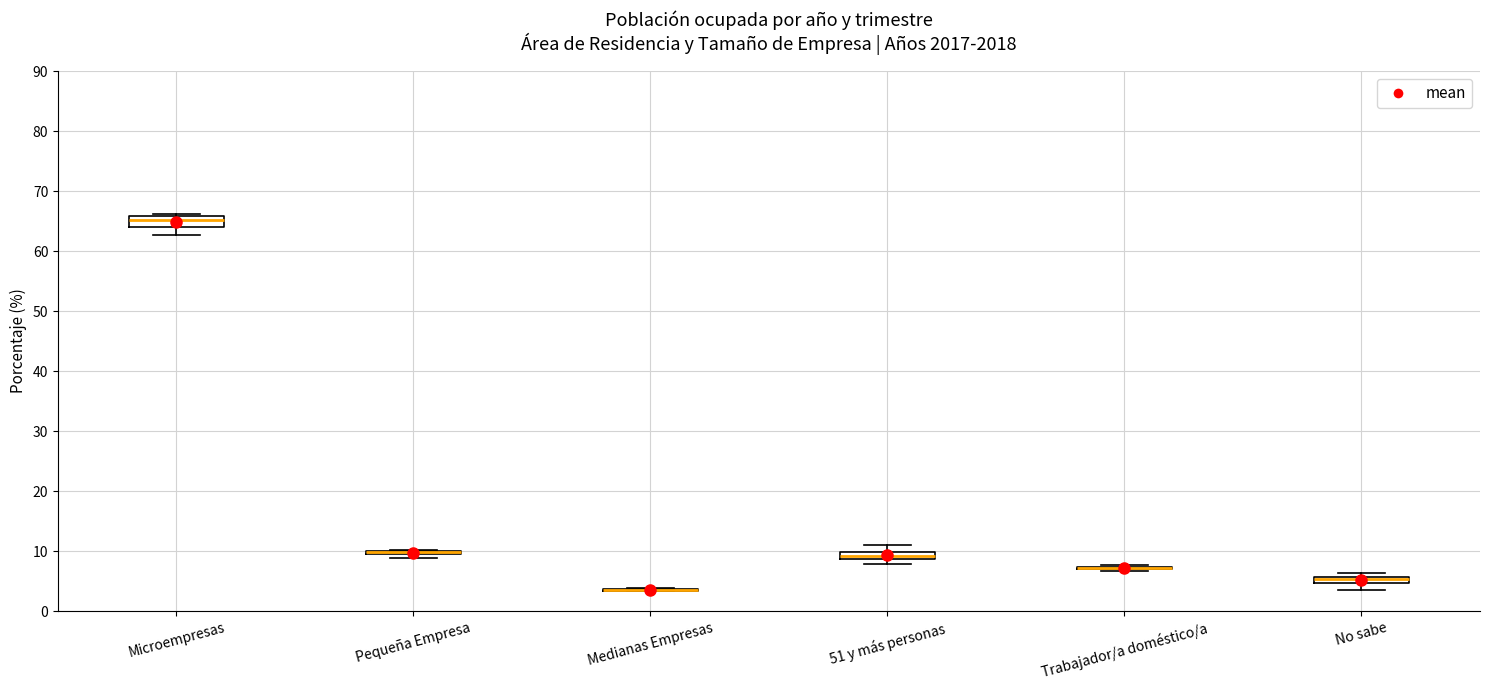

Where is the lower edge of the box for Pequeña Empresa on the y-axis? The values are not printed on the chart, so give them approximately, as read against the axis.

9